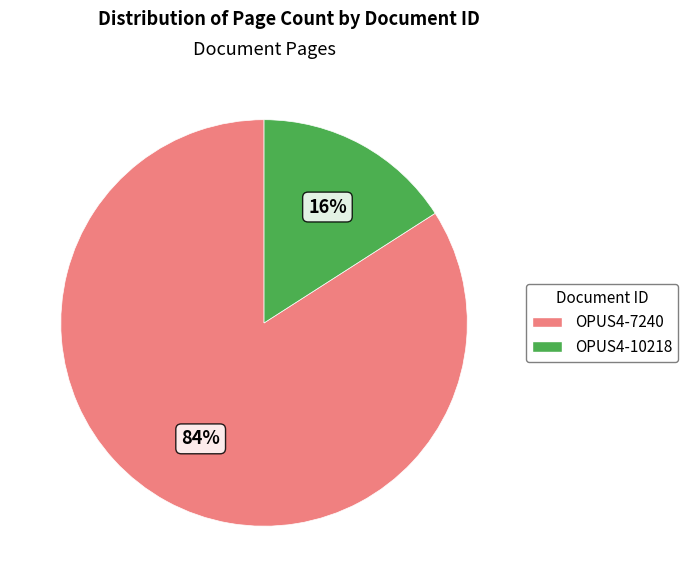

Which has a higher value, OPUS4-7240 or OPUS4-10218?

OPUS4-7240